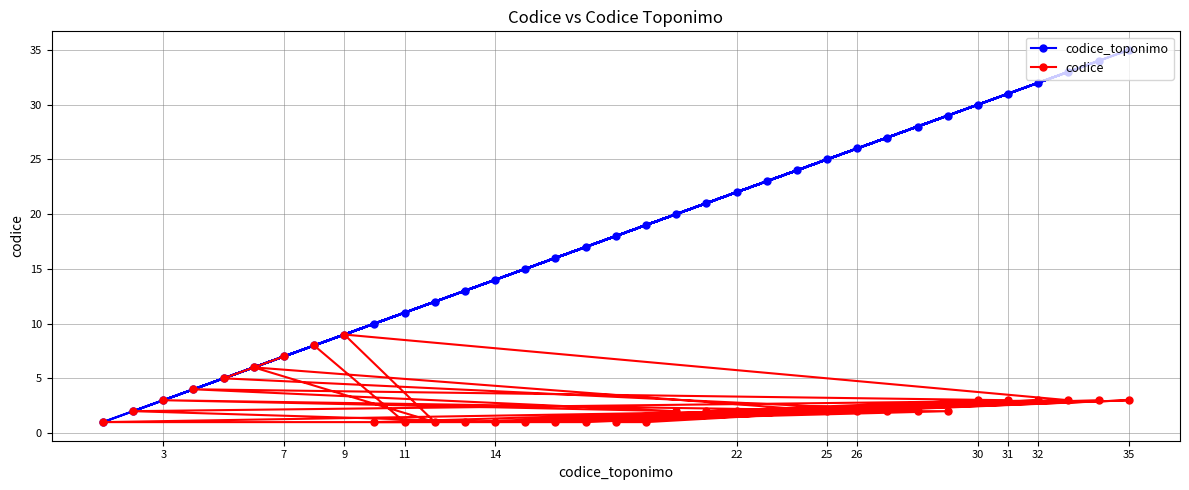

Reading left to right, what are all the values shown in this chart?

codice_toponimo: 1	2	3	4	5	6	7	8	9	10	11	12	13	14	15	16	17	18	19	20	21	22	23	24	25	26	27	28	29	30	31	32	33	34	35
codice: 1	2	3	4	5	6	7	8	9	1	1	1	1	1	1	1	1	1	1	2	2	2	2	2	2	2	2	2	2	3	3	3	3	3	3